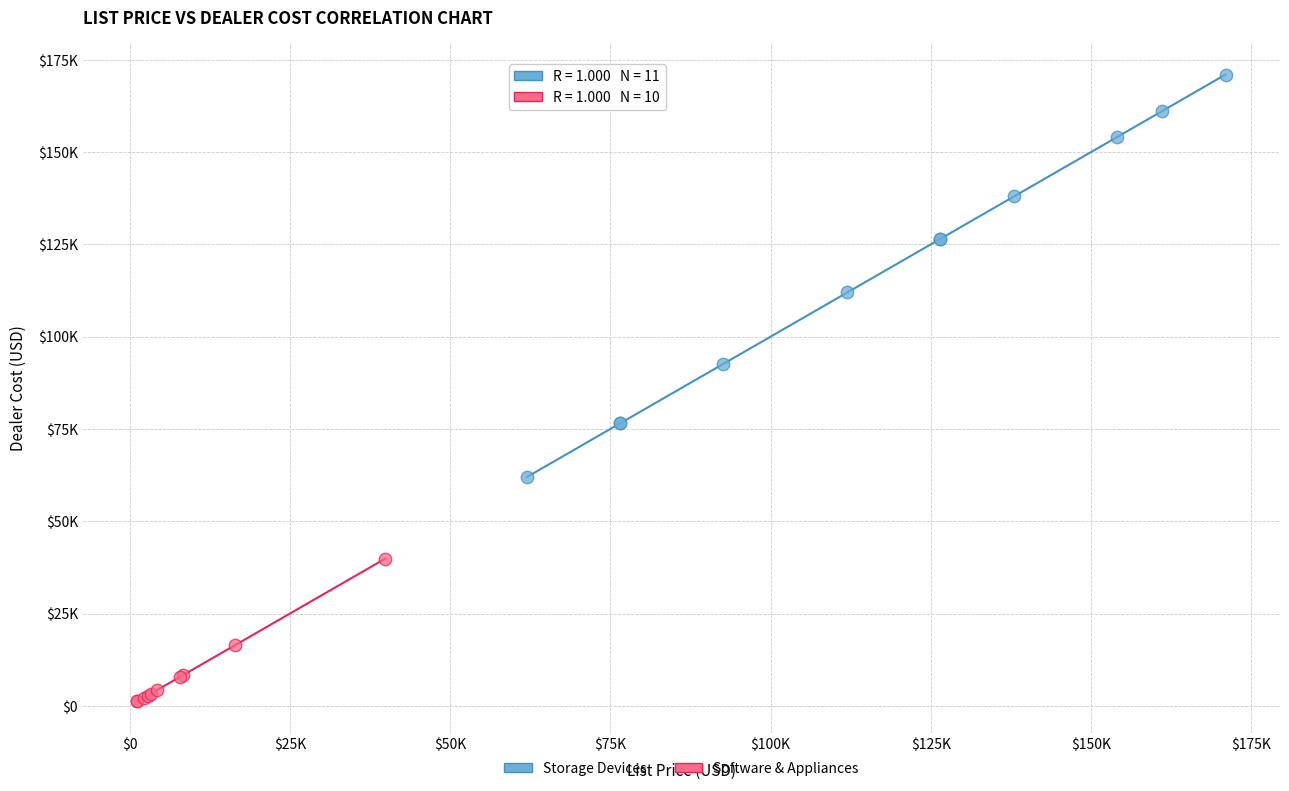

Which series reaches the minimum Y coordinate?

Software & Appliances